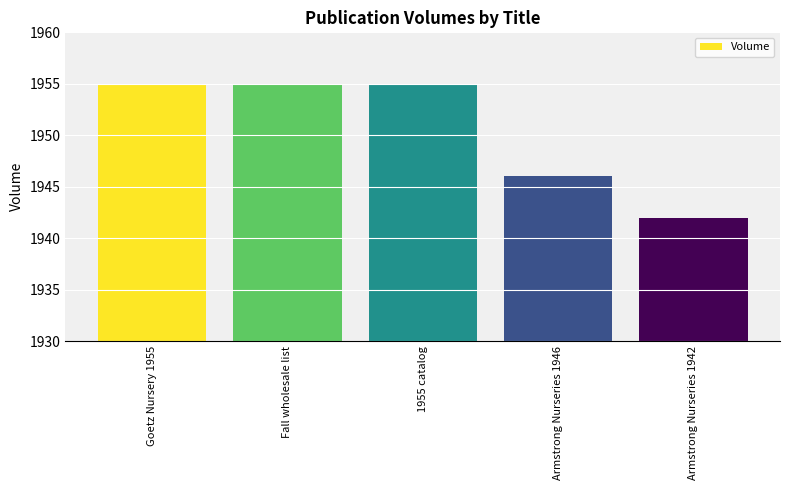

Approximately how many times larger is the value at Armstrong Nurseries 1942 compared to Armstrong Nurseries 1946?

1.0